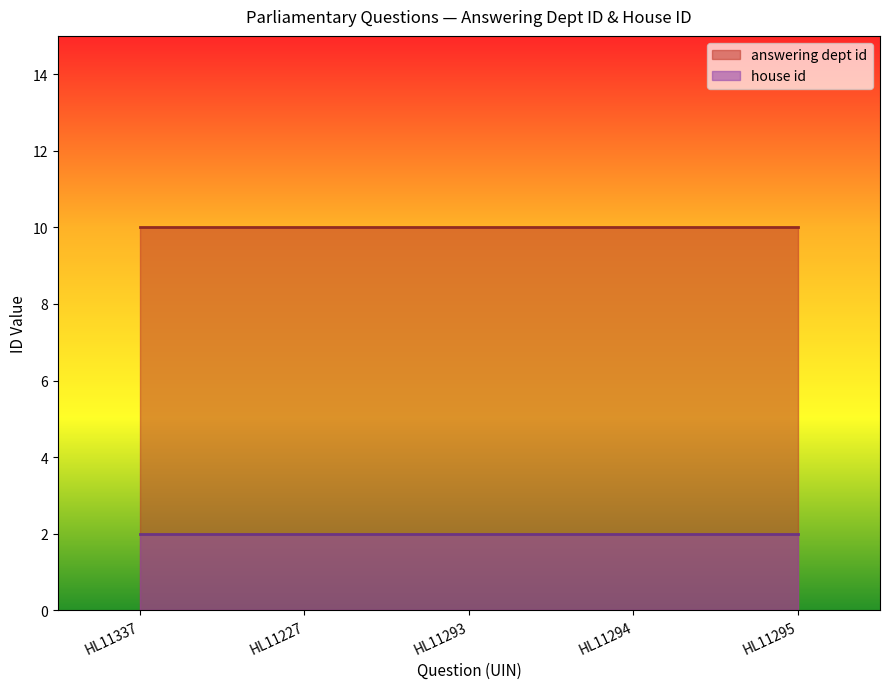

Rank the series by their average value, from highest to lowest.

answering dept id, house id